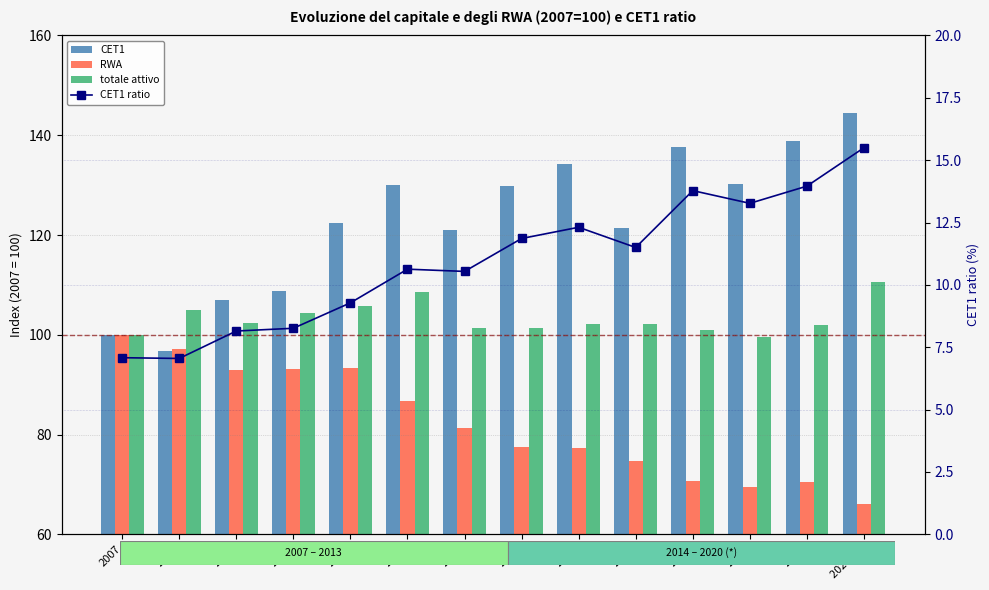

What is the average value of the RWA series?

82.2